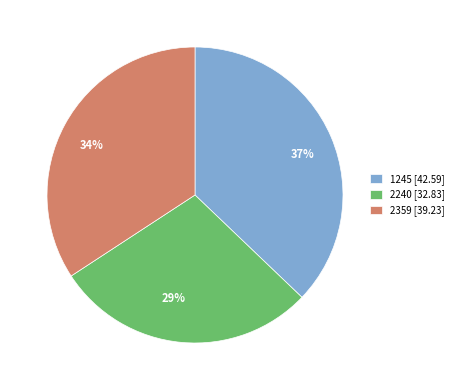

To the nearest percent, what is the combined percentage of 1245 and 2240?

66%